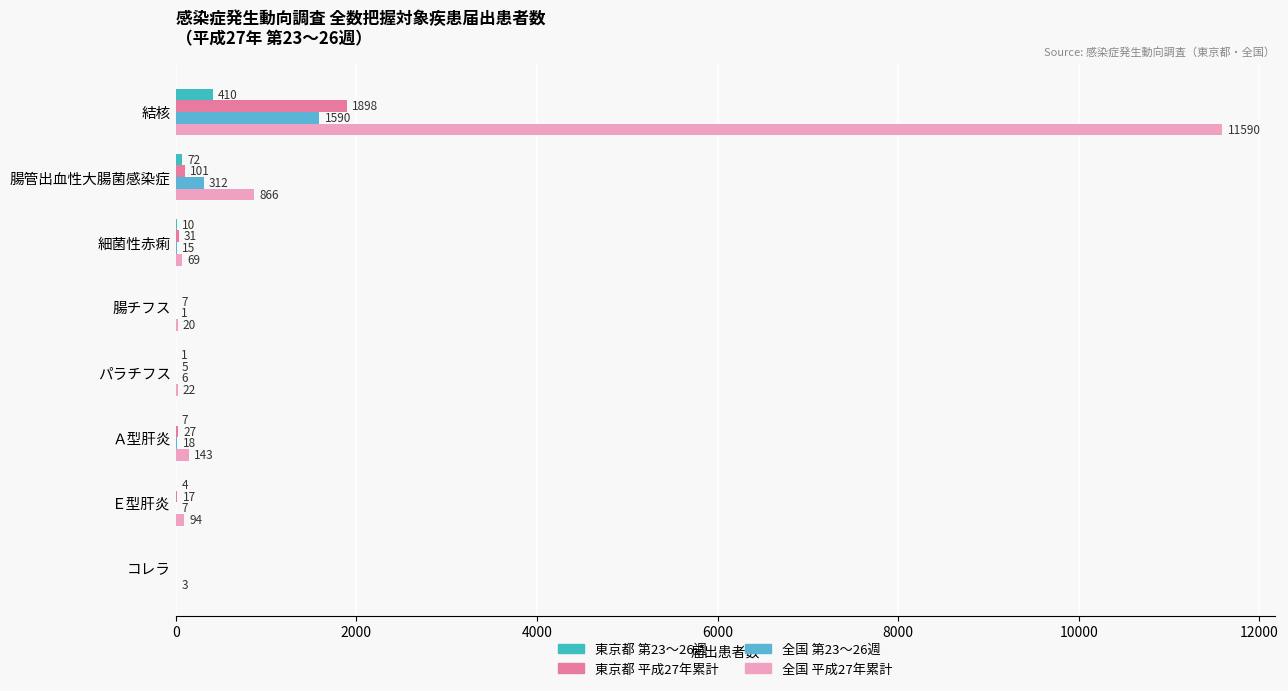

How many data points does each series have?

8